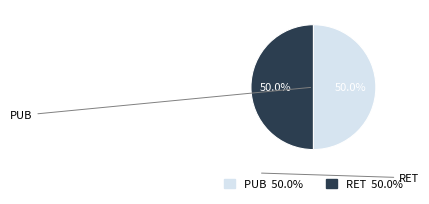

Approximately how many times larger is the value at PUB compared to RET?

1.0